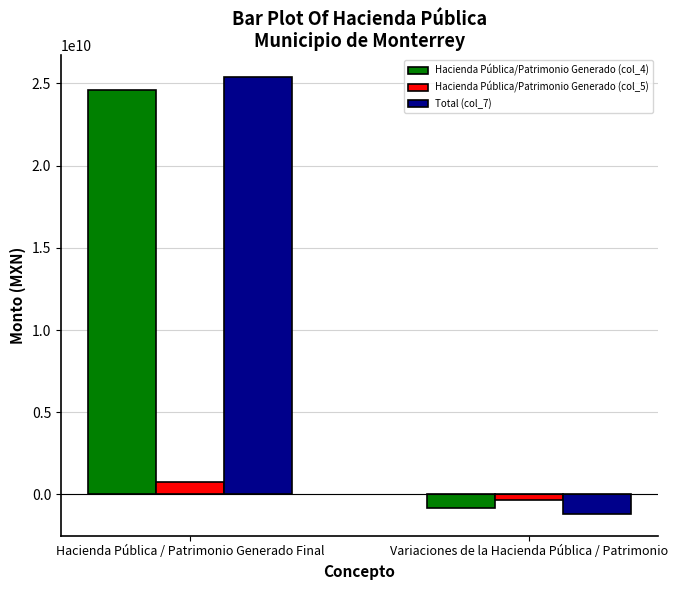

At which category is the sum across all series the highest?

Hacienda Pública / Patrimonio Generado Final